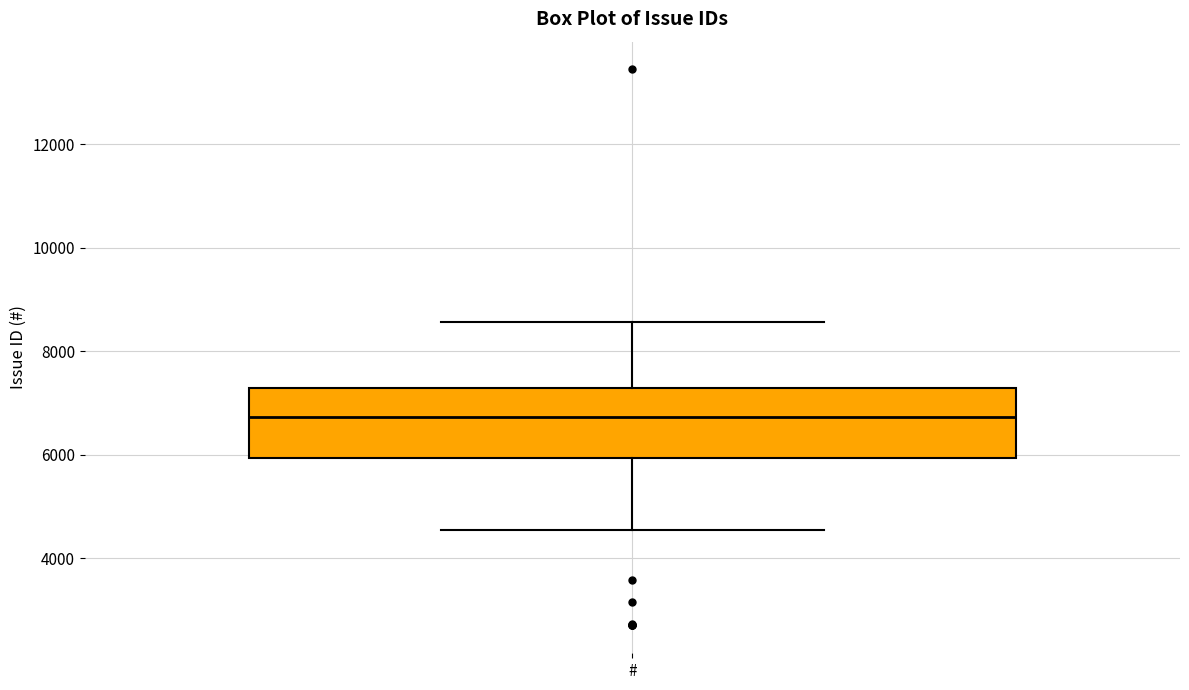

Transcribe this box plot: give where the median line is, the range the box spans, and where the two whiskers end, as read against the y-axis. The values are not printed on the chart, so give them approximately, as read against the axis.

median 6800, box 6000 to 7200, whiskers 4600 to 8600